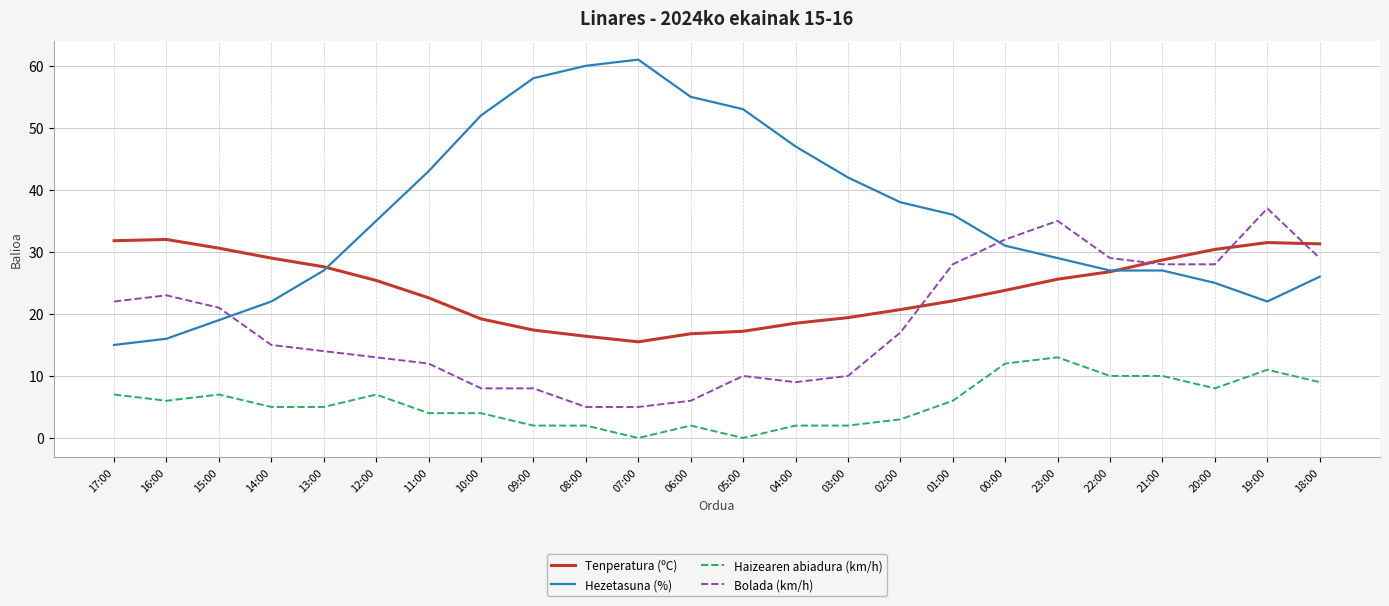

True or false: Tenperatura (ºC) and Haizearen abiadura (km/h) cross at least once.

False